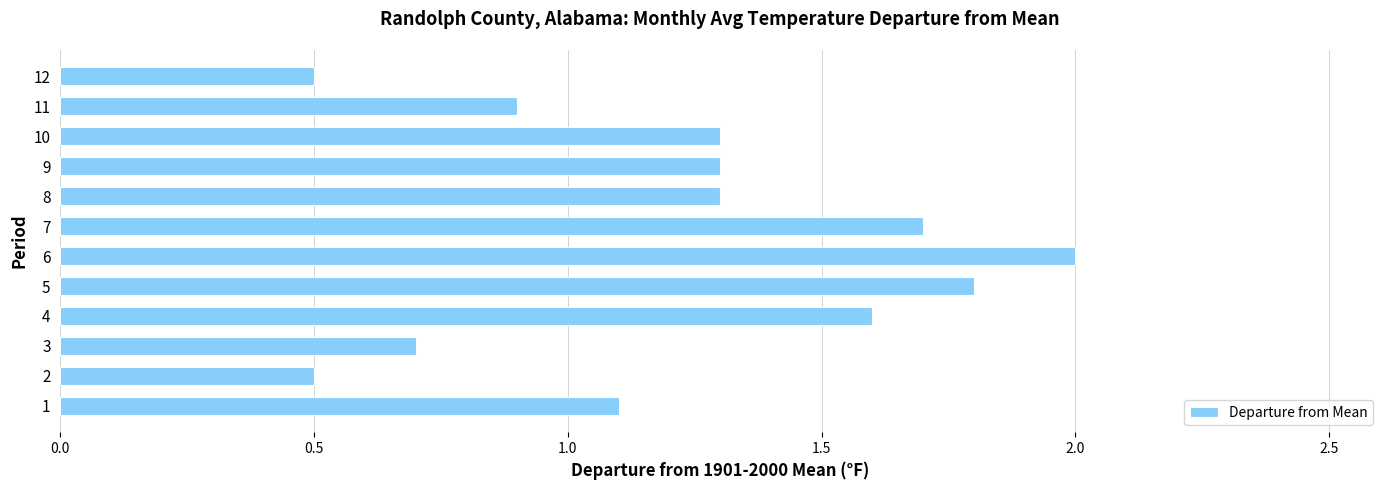

What is the maximum value shown in the chart?

2.0